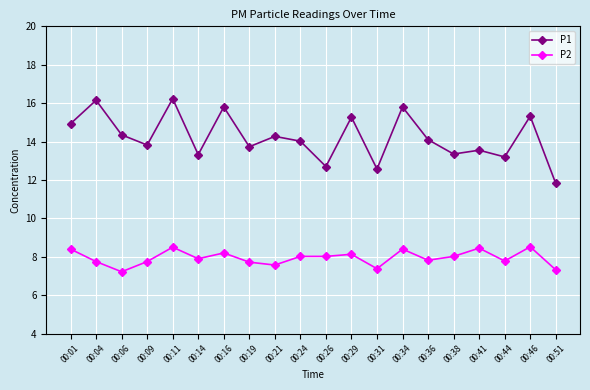

What is the difference between the second highest and minimum values in the P1 series?

4.3